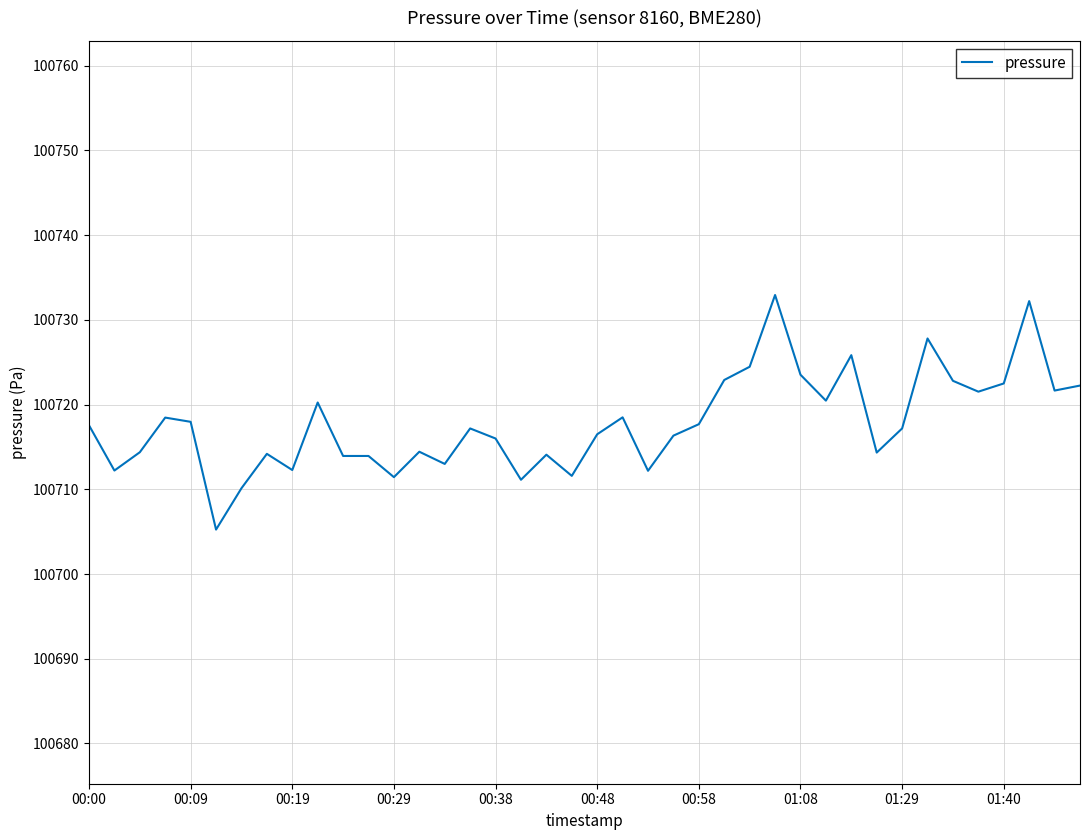

What is the maximum value shown in the chart?

100732.9